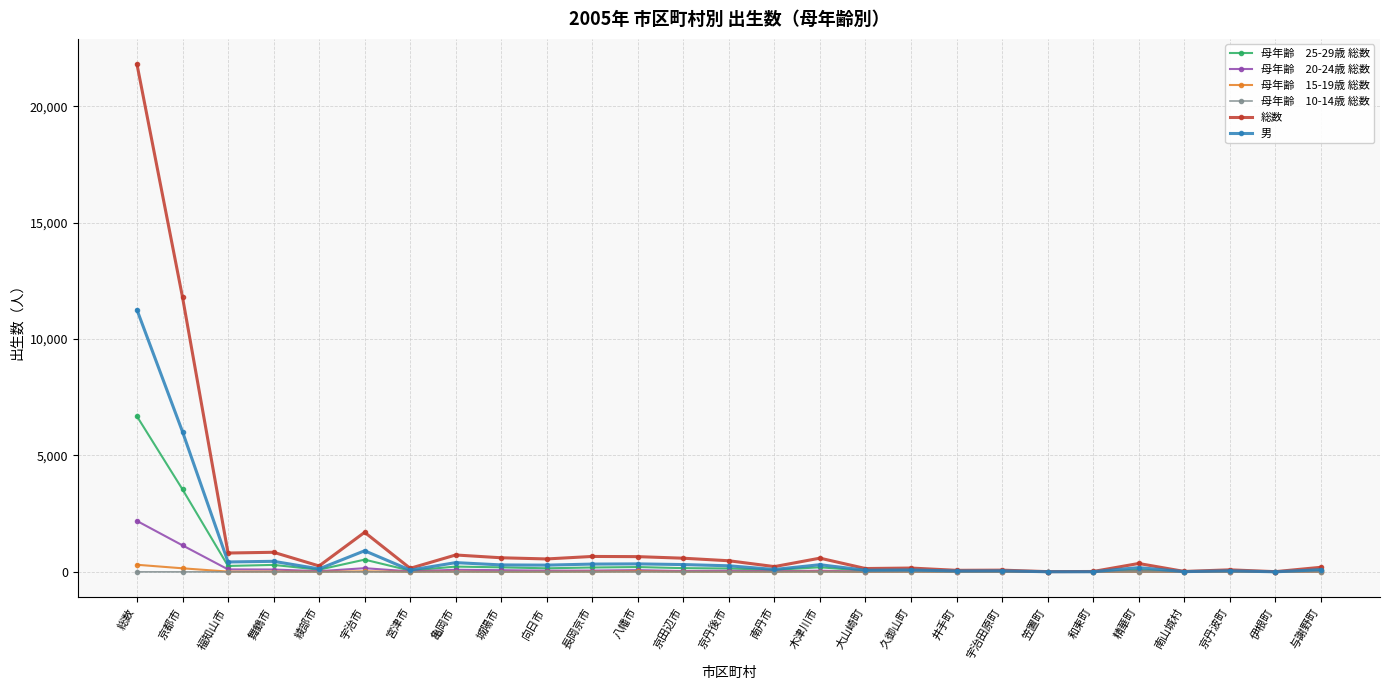

At which category is the sum across all series the highest?

総数